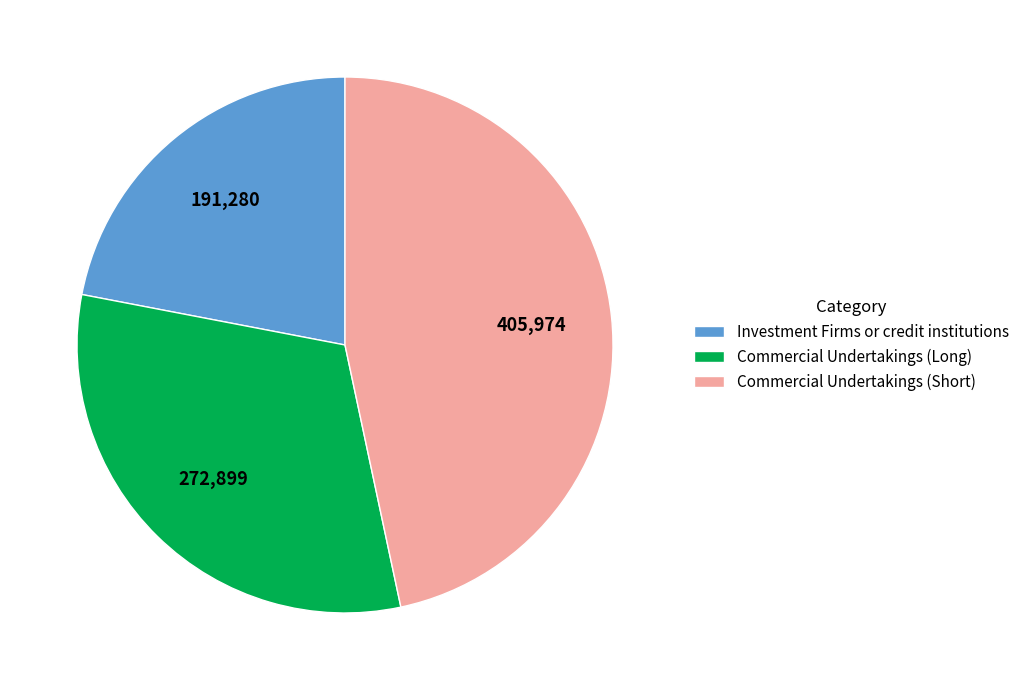

Is there a majority slice in this chart?

No